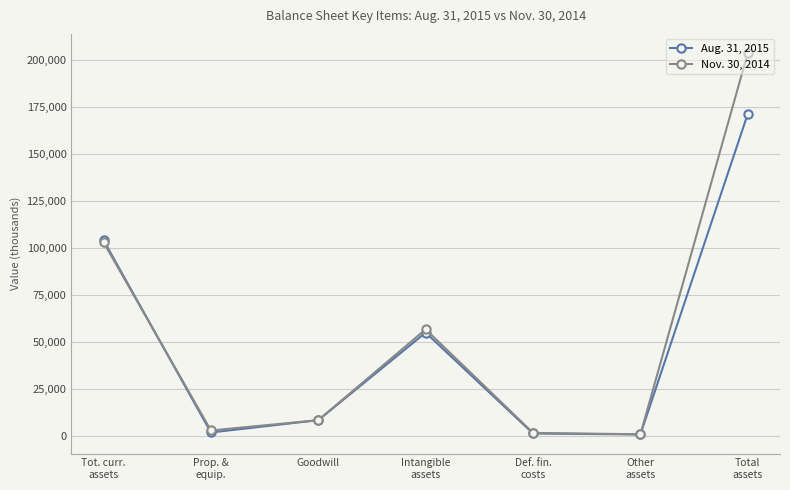

The value of Nov. 30, 2014 at Goodwill is 8394. True or false?

True